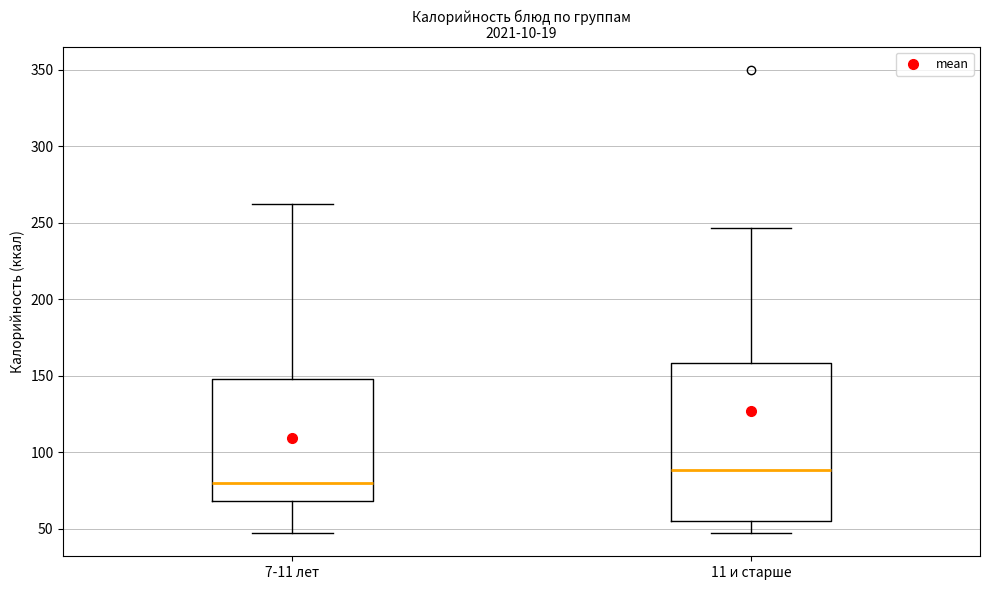

Where is the lower edge of the box for 11 и старше on the y-axis? The values are not printed on the chart, so give them approximately, as read against the axis.

55